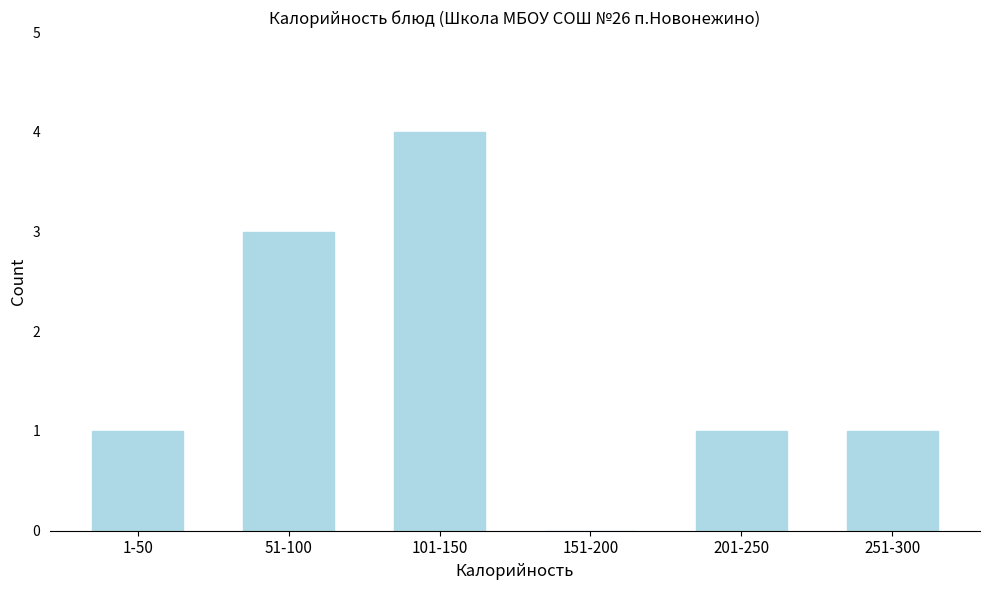

Reading left to right, what are all the values shown in this chart?

1-50=1	51-100=3	101-150=4	151-200=0	201-250=1	251-300=1